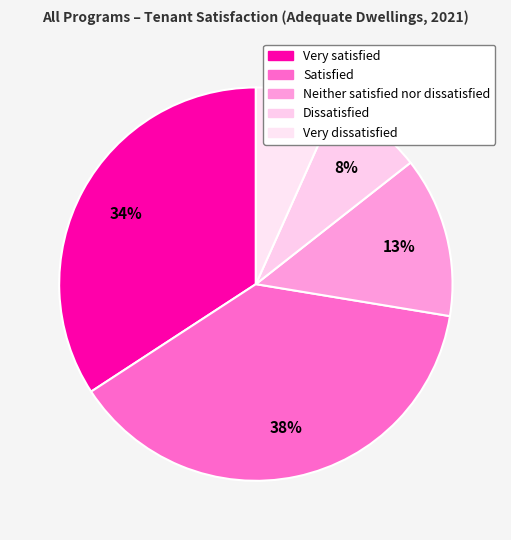

How many segments does this pie chart have?

5